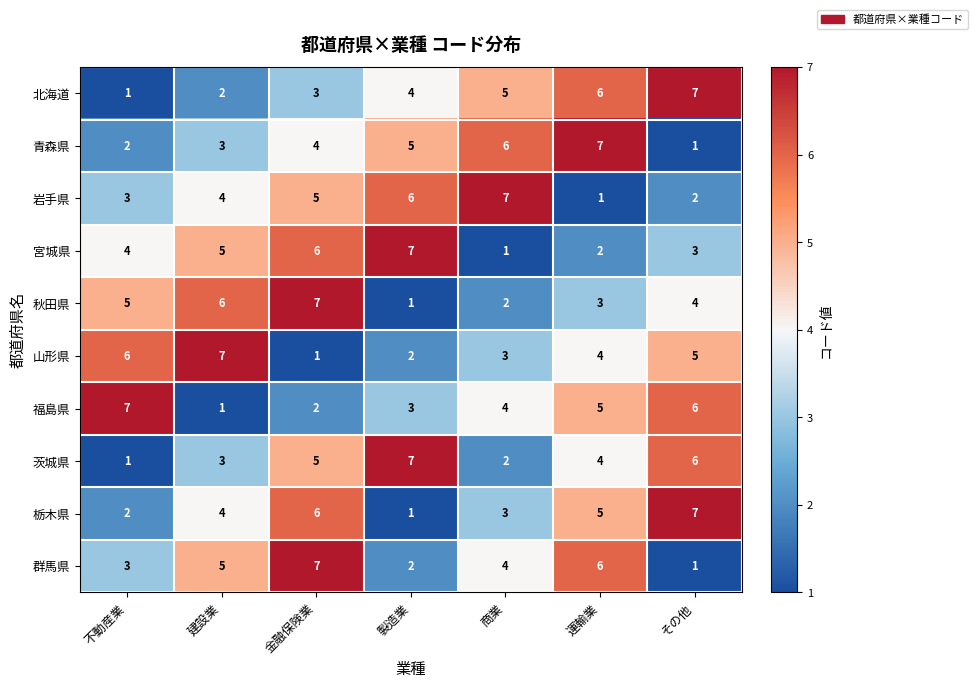

What is the maximum value shown in the chart?

7